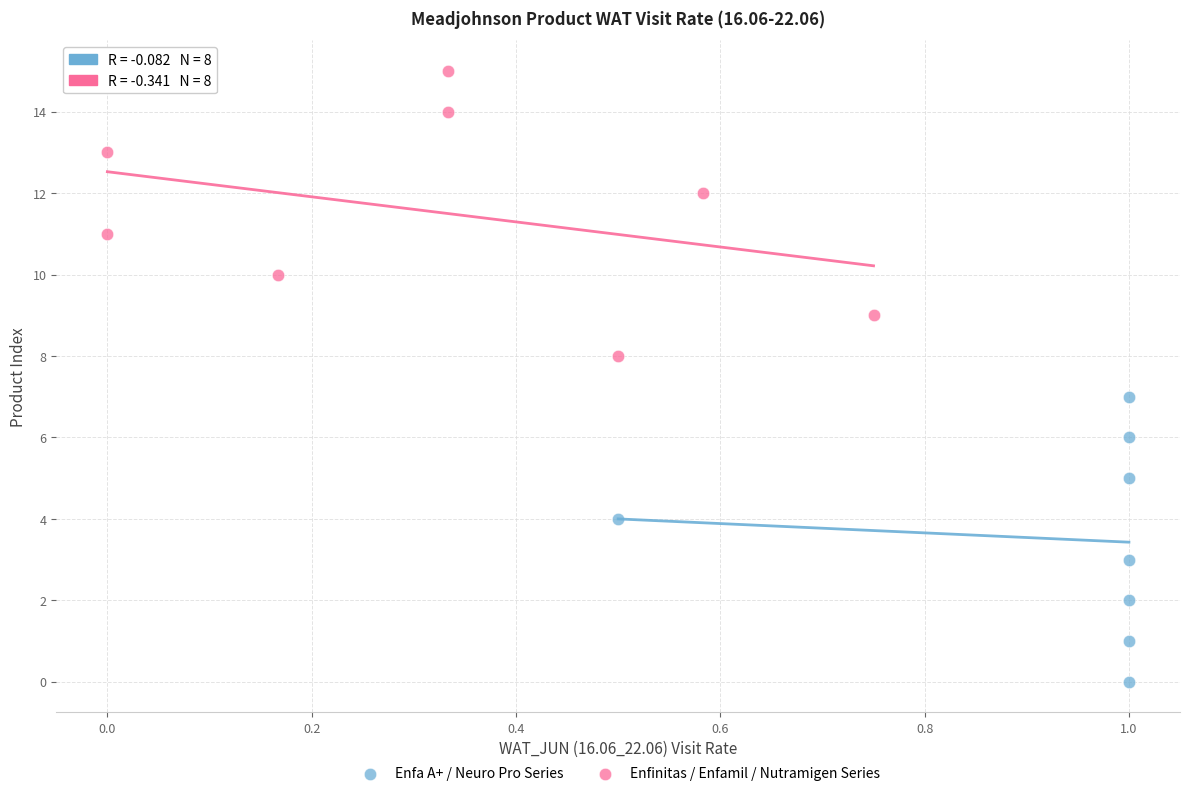

Which series reaches the minimum Y coordinate?

Enfa A+ / Neuro Pro Series